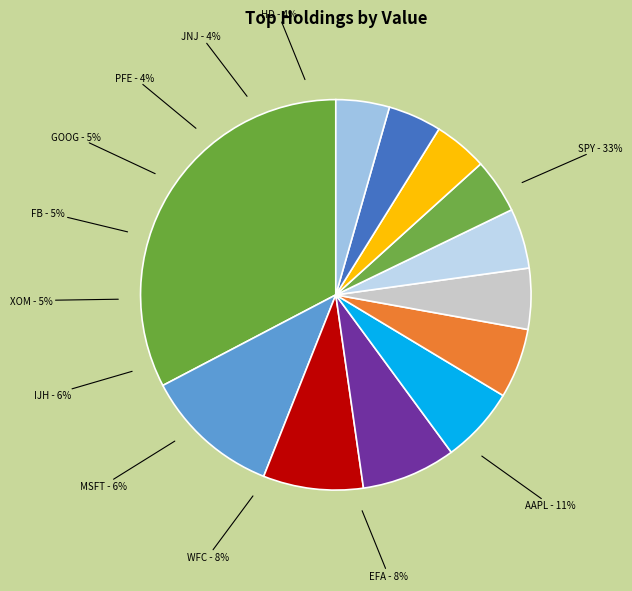

Count the number of slices in the pie.

12